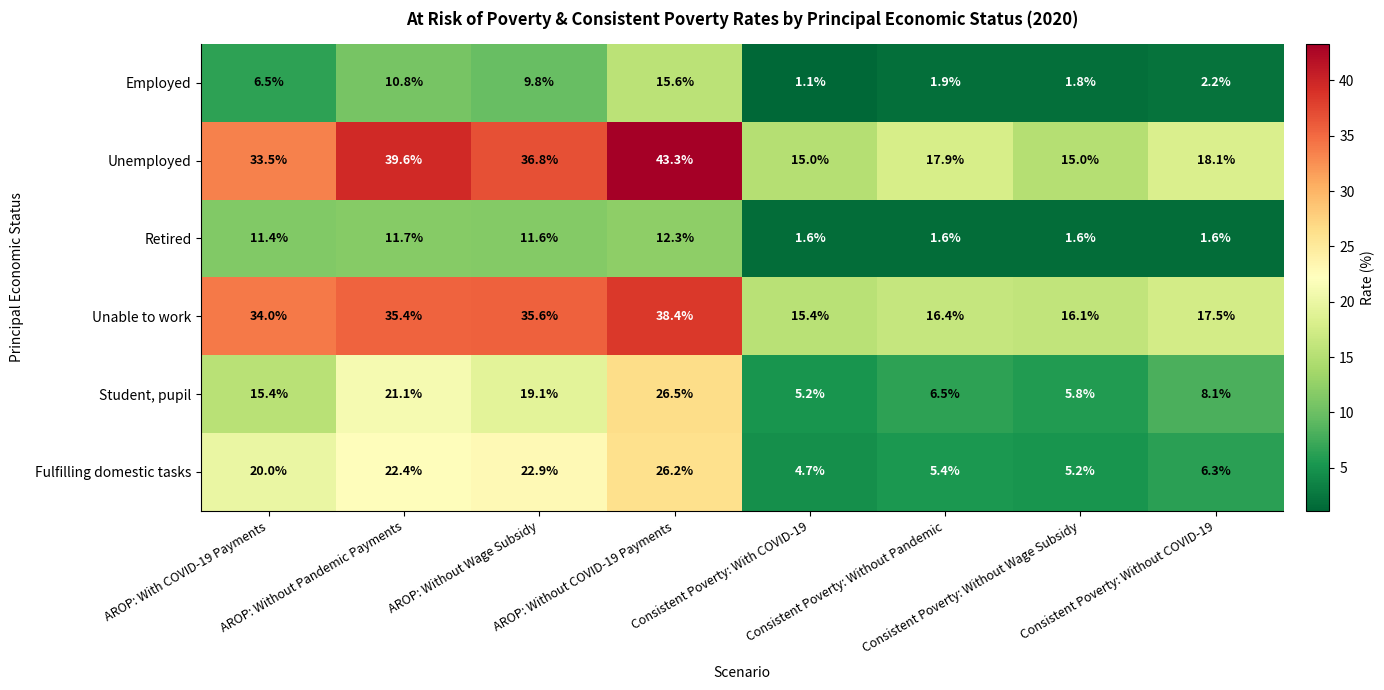

Rank the series by their maximum value, from highest to lowest.

Unemployed, Unable to work, Student, pupil, Fulfilling domestic tasks, Employed, Retired